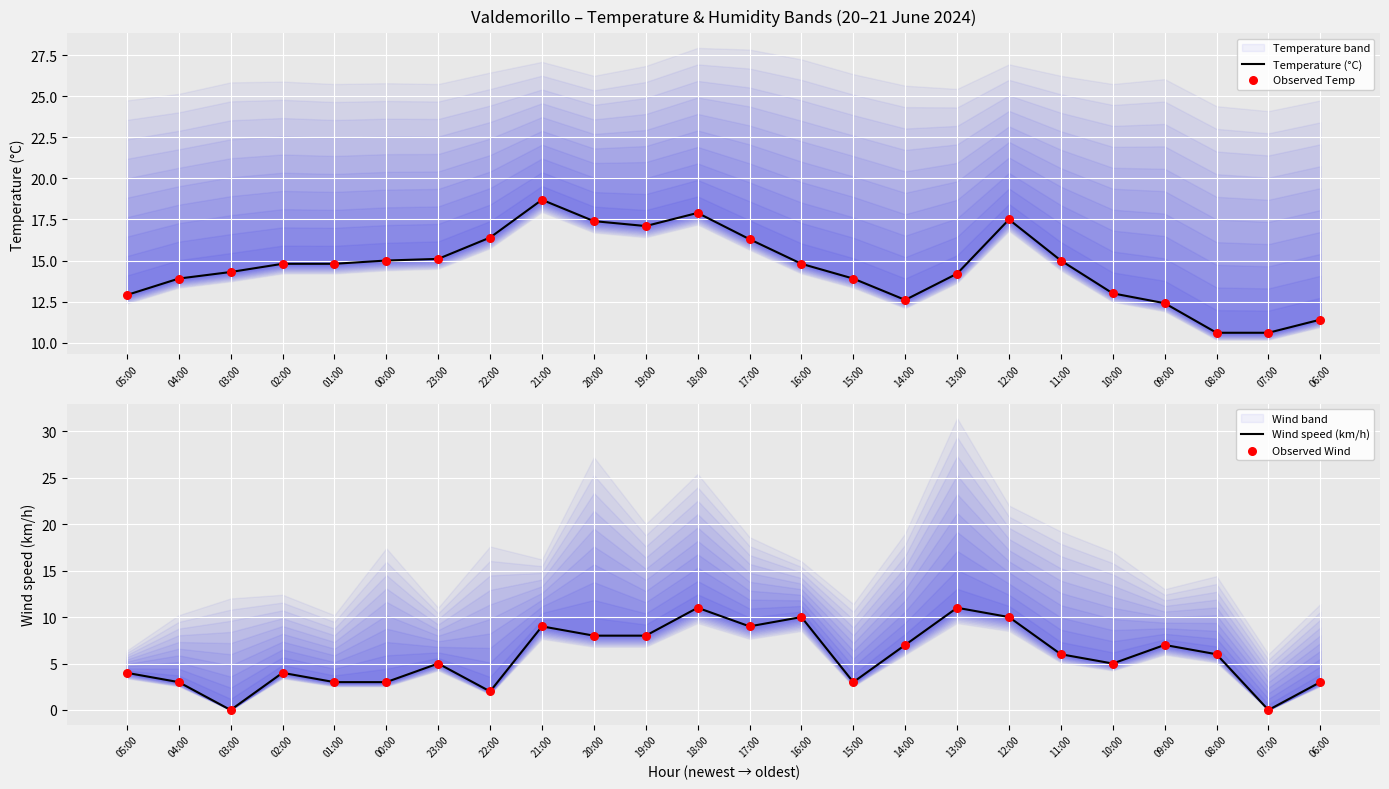

Is it true that Temperature (°C) equals 18.5 at 06:00?

False